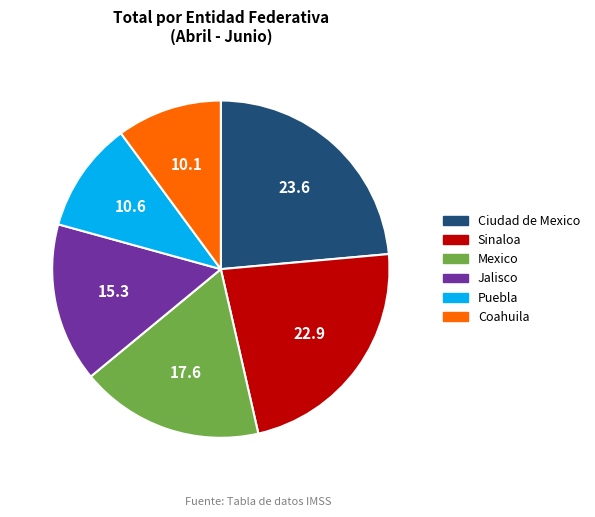

Is there a majority slice in this chart?

No